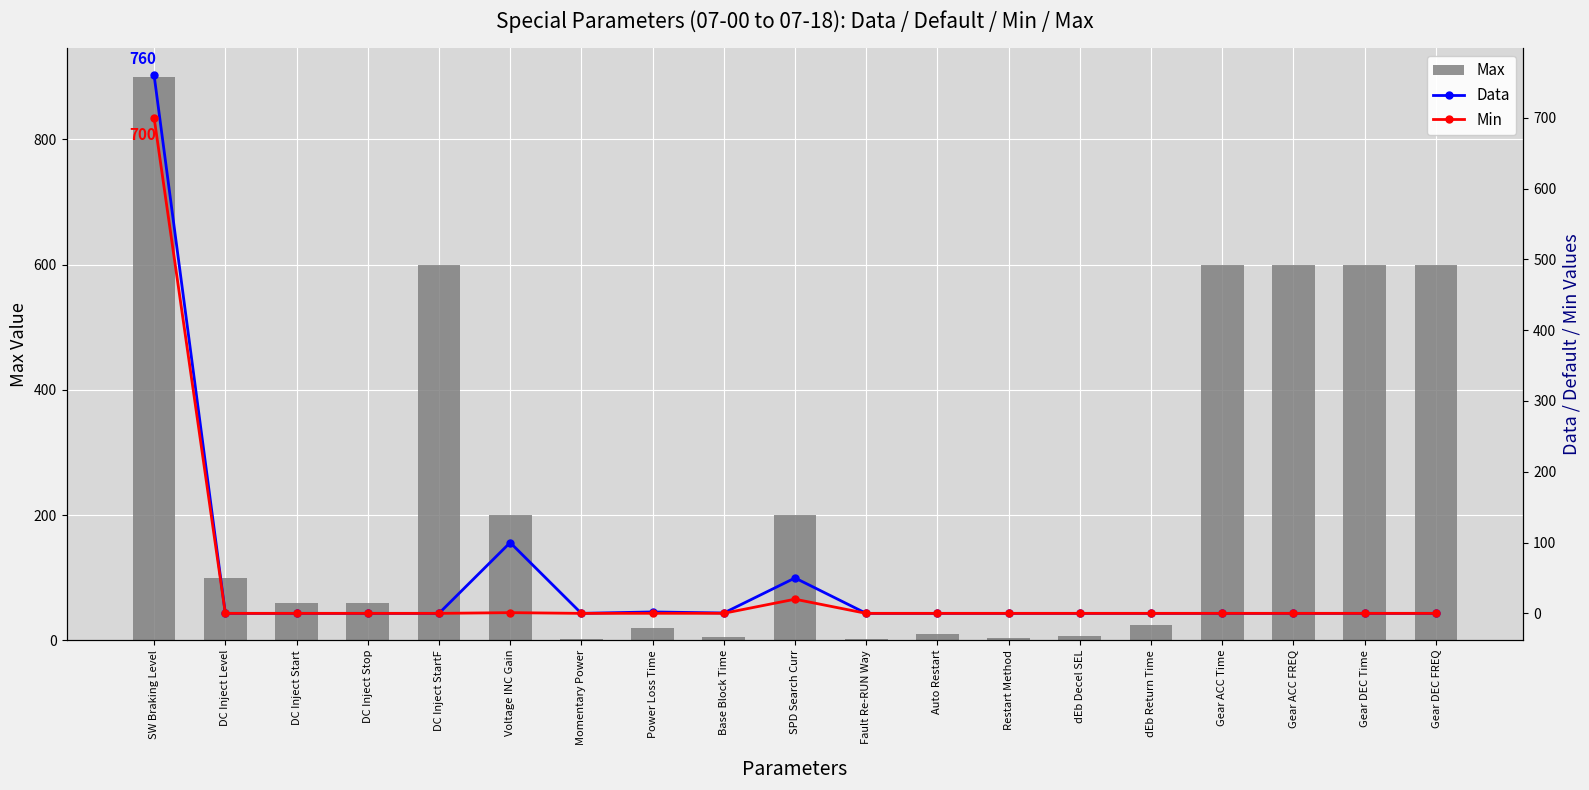

Is the value of Max at DC Inject Start greater than the value of Min at Gear ACC FREQ?

Yes